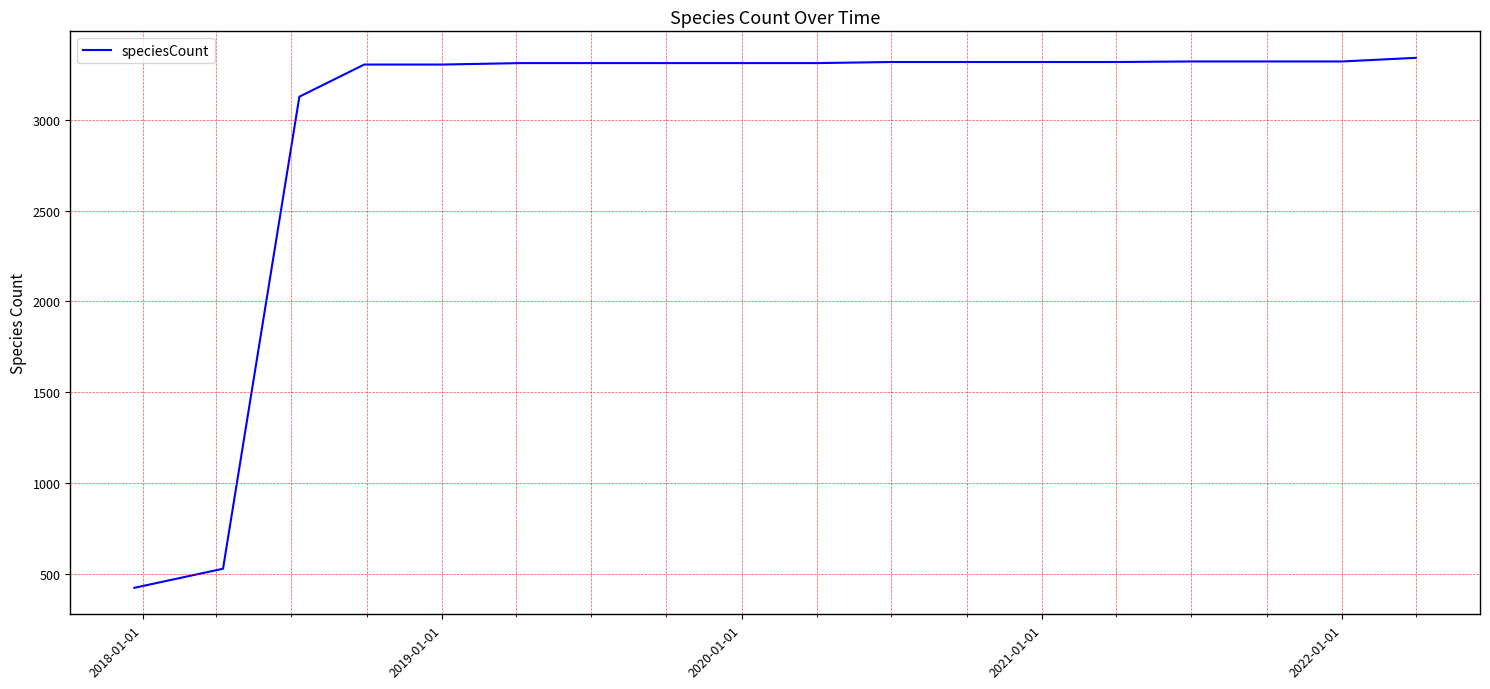

Is this an area chart (filled region under the line)?

No